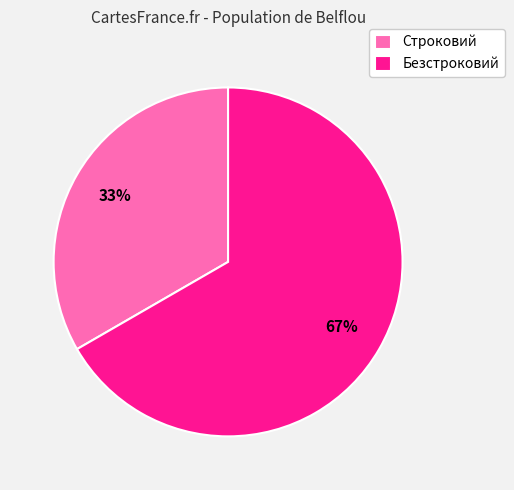

Is the sum of Безстроковий and Строковий greater than half?

Yes